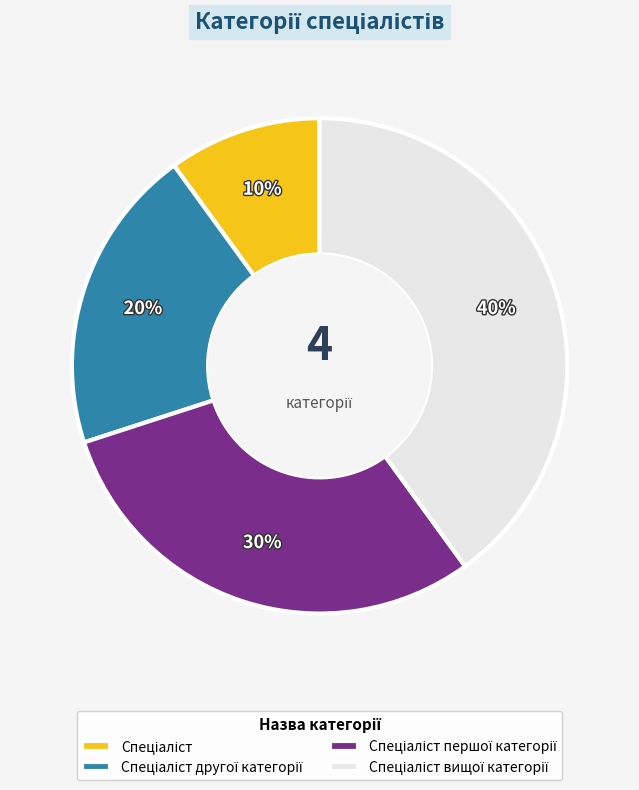

Does any single category account for the majority?

No